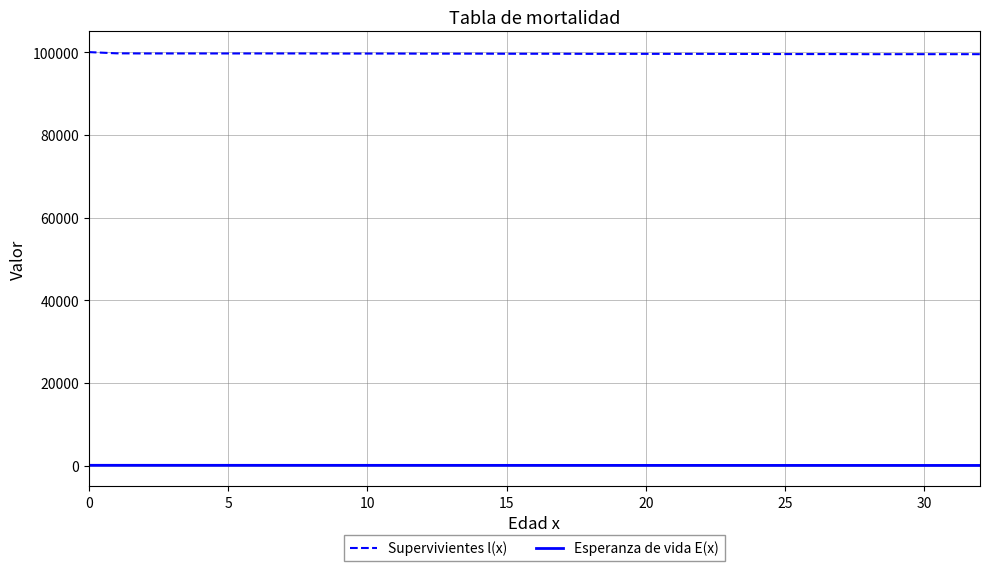

List the series in order of their overall mean, lowest first.

Esperanza de vida E(x), Supervivientes l(x)